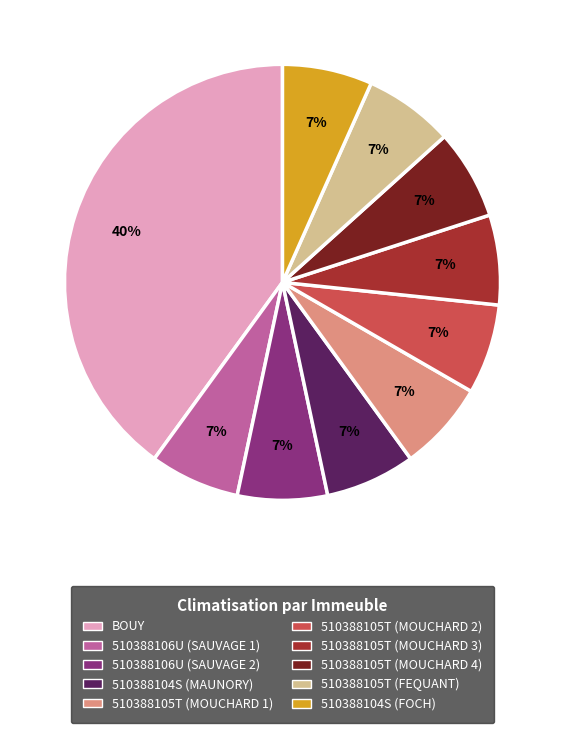

What is the largest slice in the pie chart?

BOUY